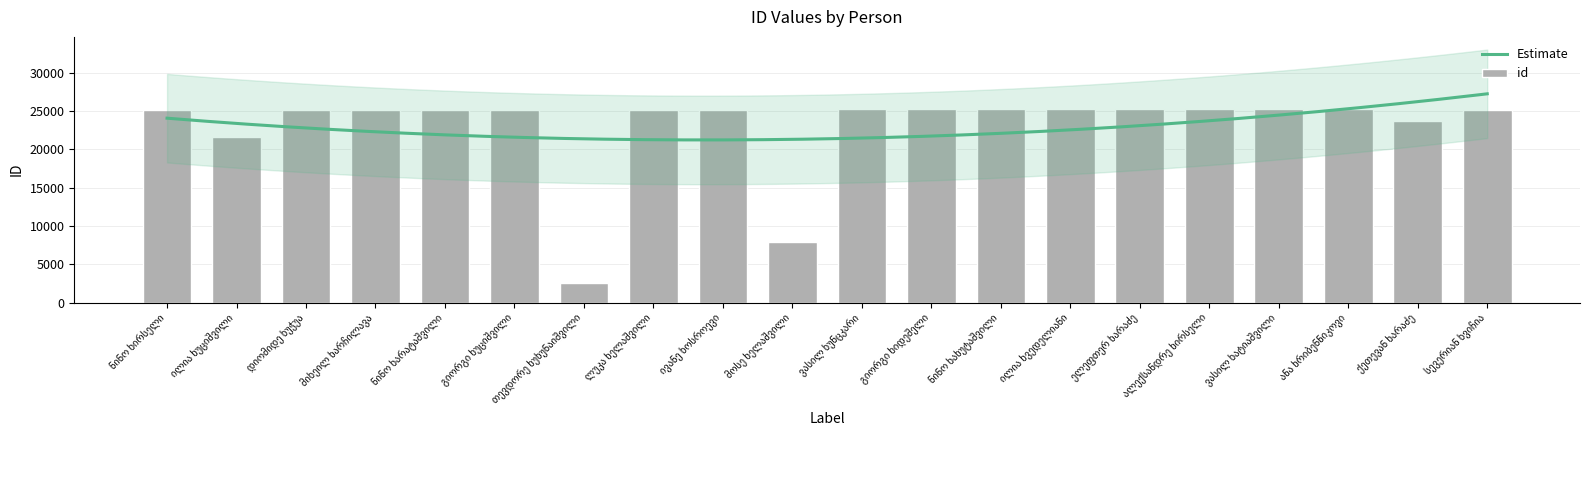

List the labels in order of value, smallest first.

თევდორე ხუხუნაიშვილი, მოსე ხელაშვილი, ილია ხუციშვილი, ქეთევან ხარაძე, ივანე ხოსროევი, ლუკა ხელაშვილი, გიორგი ხუციშვილი, ნინო ხარატაშვილი, მიხეილ ხარჩილავა, დიომიდე ხუჭუა, სევერიან ხვიჩია, ნინო ხირსელი, ანა ხრიბენნიკოვი, ვასილ ხატიაშვილი, ალექსანდრე ხირსელი, ელეფთერ ხარაძე, ილია ხვედელიანი, ნინო ხახუტაშვილი, გიორგი ხიდეშელი, ვასილ ხუნცკარი